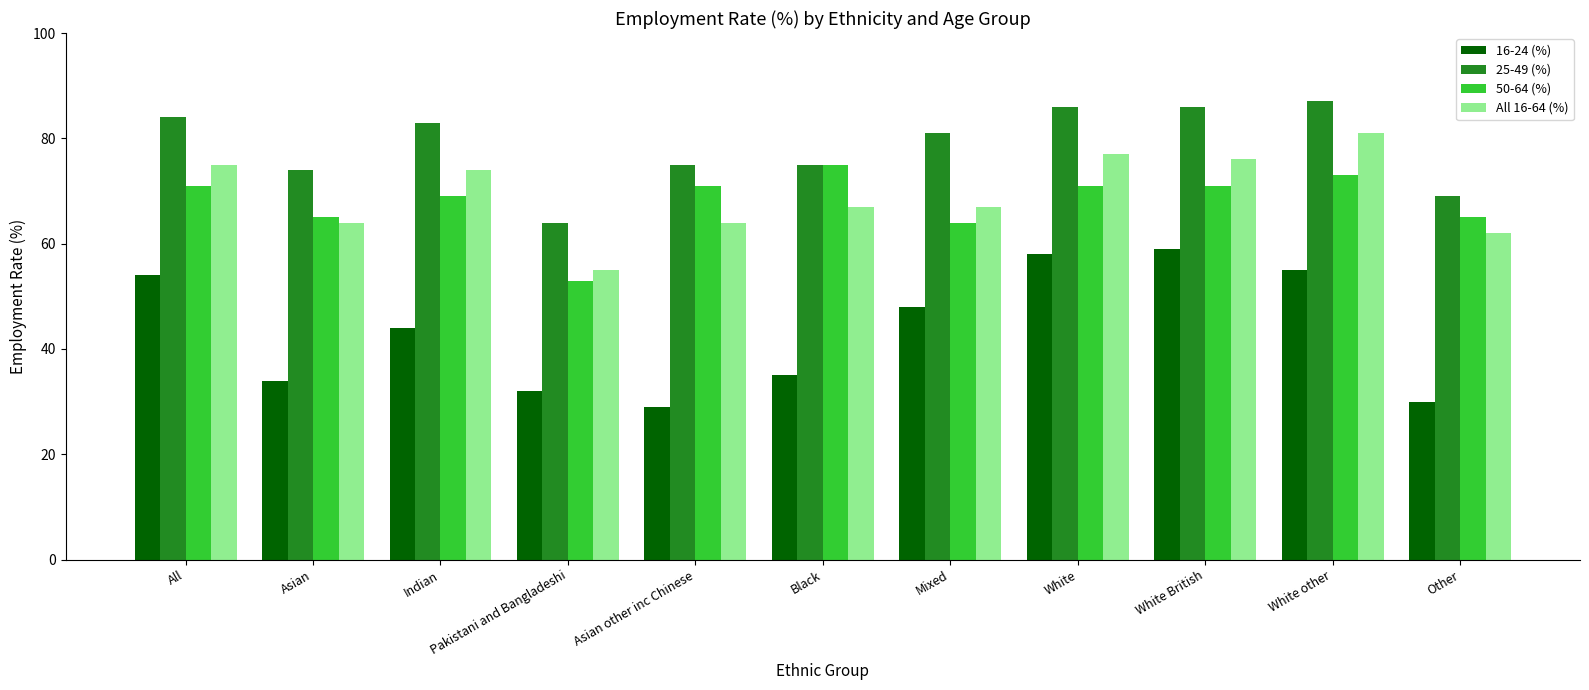

What are all the series names shown in the legend?

16-24 (%), 25-49 (%), 50-64 (%), All 16-64 (%)